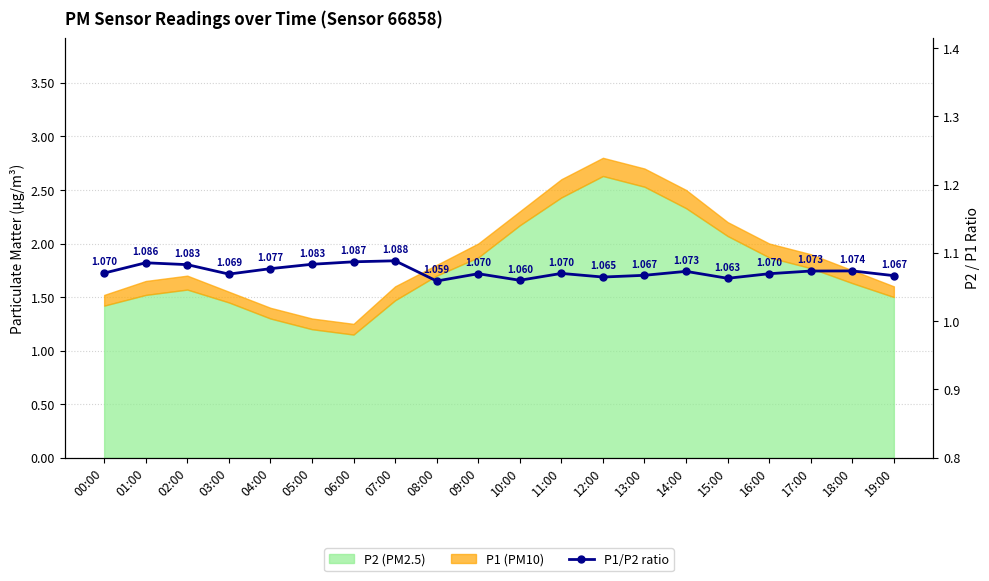

Reading left to right, extract all data points from this chart.

00:00=1.1	01:00=1.1	02:00=1.1	03:00=1.1	04:00=1.1	05:00=1.1	06:00=1.1	07:00=1.1	08:00=1.1	09:00=1.1	10:00=1.1	11:00=1.1	12:00=1.1	13:00=1.1	14:00=1.1	15:00=1.1	16:00=1.1	17:00=1.1	18:00=1.1	19:00=1.1